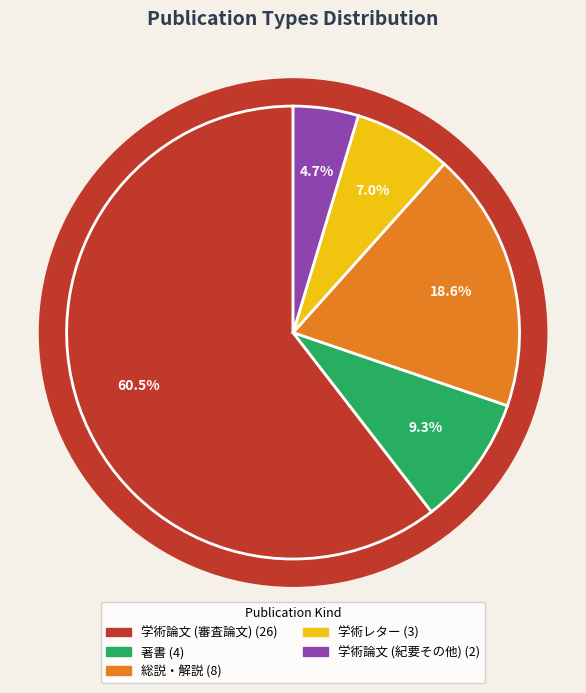

True or false: 総説・解説 accounts for 19% of the total.

True